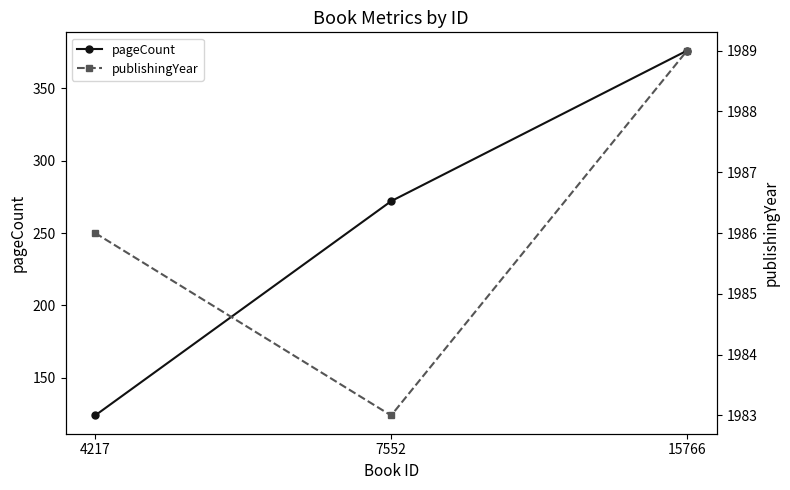

How many lines are shown in the chart?

2